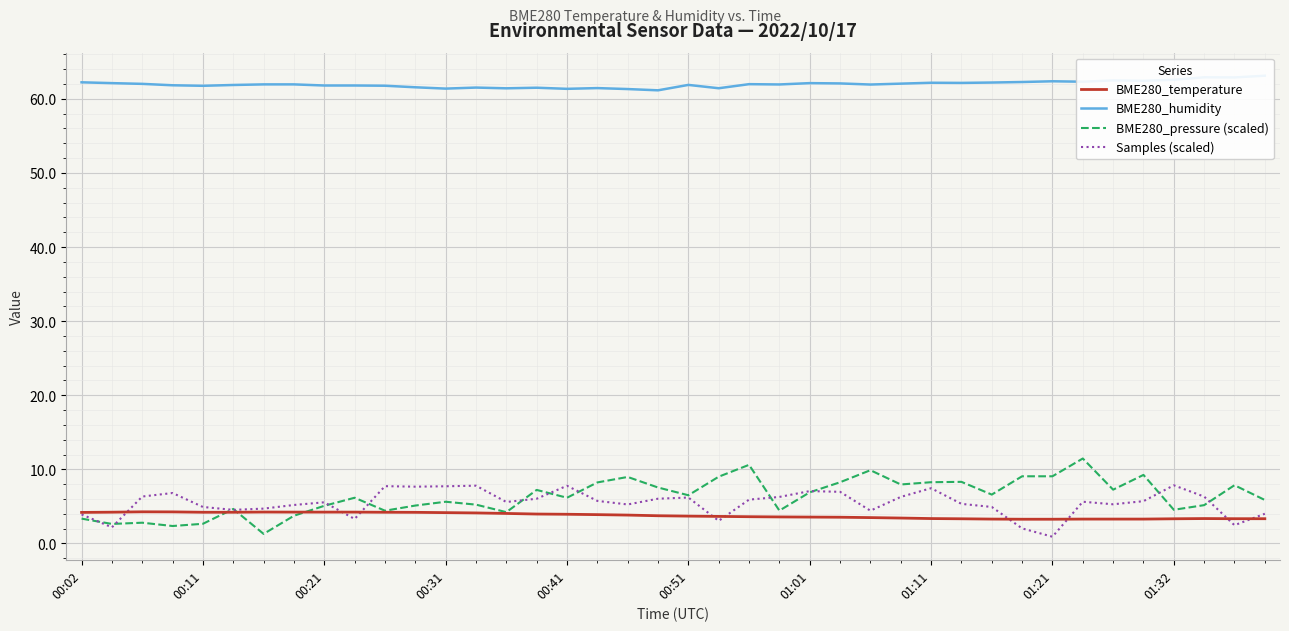

What is the minimum value for BME280_temperature?

3.3